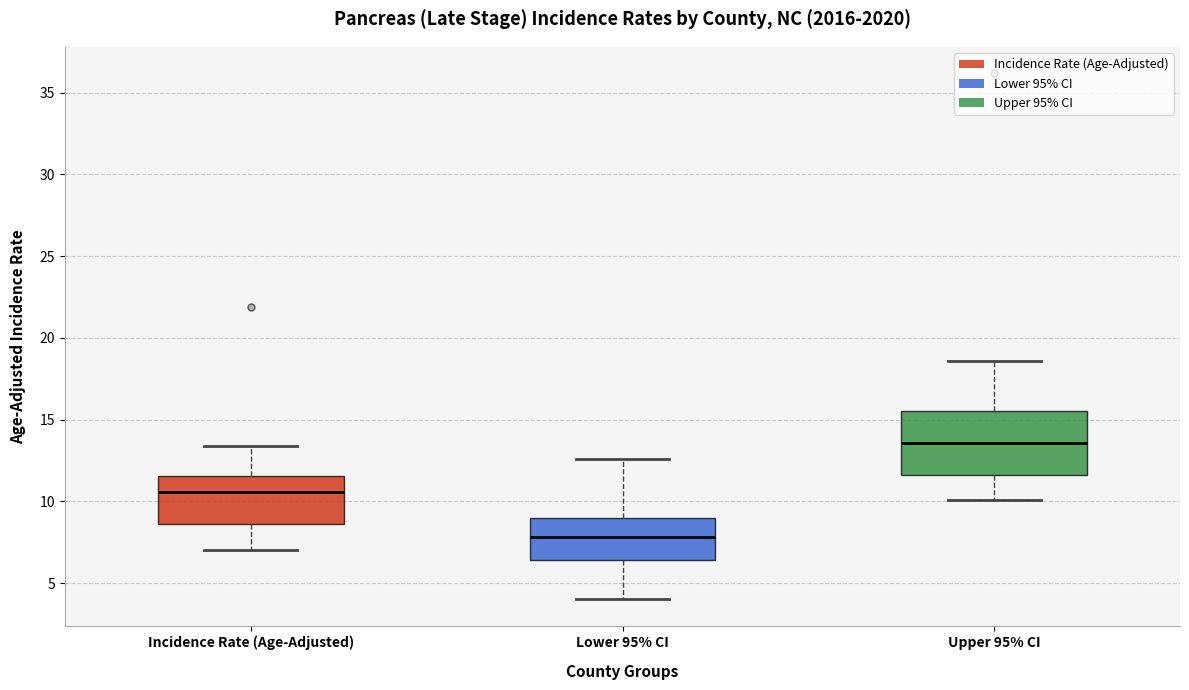

Reading left to right, transcribe this box plot: for each box, give where its median line is, the range the box spans, and where its two whiskers end, as read against the y-axis. The values are not printed on the chart, so give them approximately, as read against the axis.

Incidence Rate (Age-Adjusted): median 10.5, box 8.5 to 11.5, whiskers 7.0 to 13.5
Lower 95% CI: median 8.0, box 6.5 to 9.0, whiskers 4.0 to 12.5
Upper 95% CI: median 13.5, box 11.5 to 15.5, whiskers 10.0 to 18.5